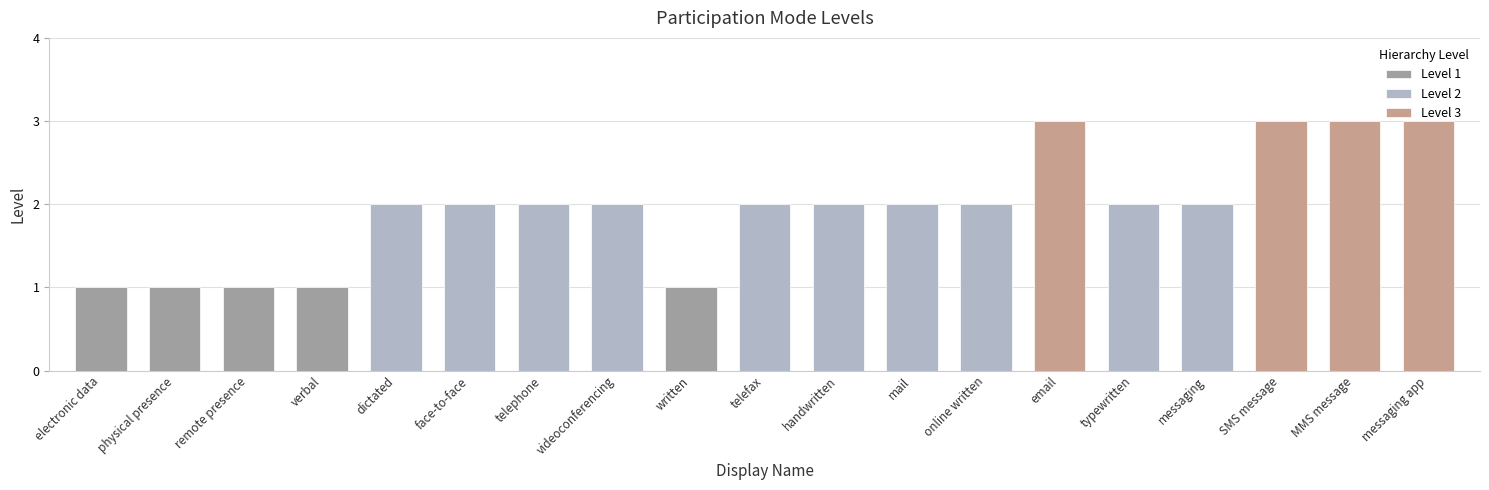

How many bars are there in total?

19